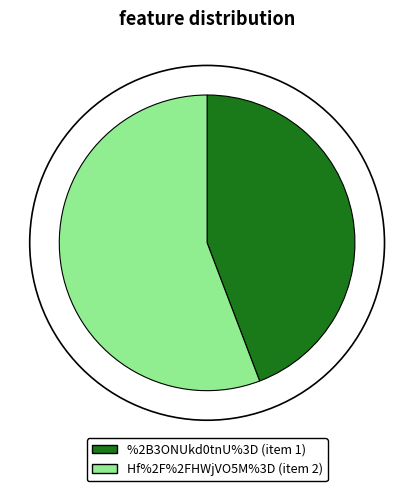

Which category has the smallest portion of the pie?

%2B3ONUkd0tnU%3D